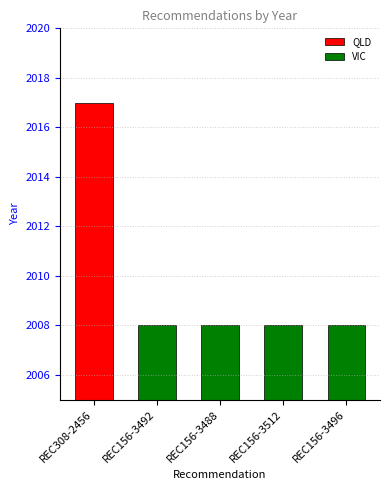

Rank the categories by value from highest to lowest.

REC308-2456, REC156-3492, REC156-3488, REC156-3512, REC156-3496